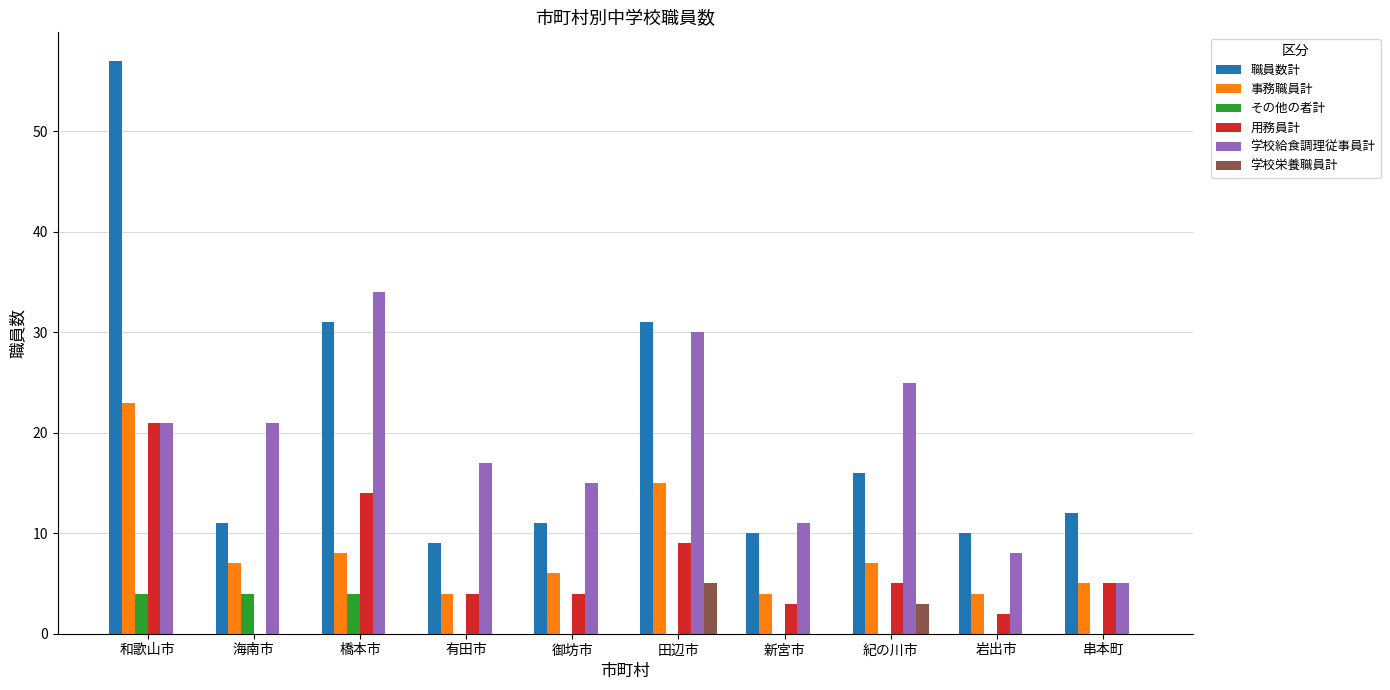

How many groups of bars are there?

10